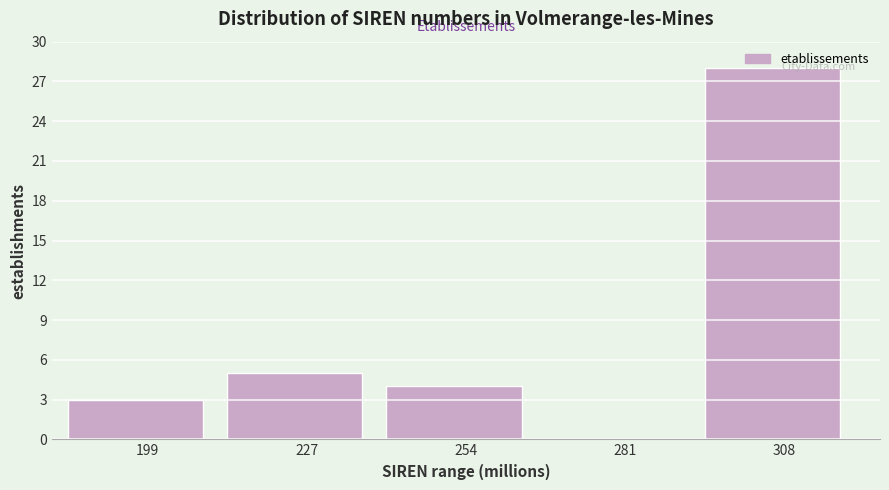

Over which range of the x-axis is the bar tallest?

295 to 320